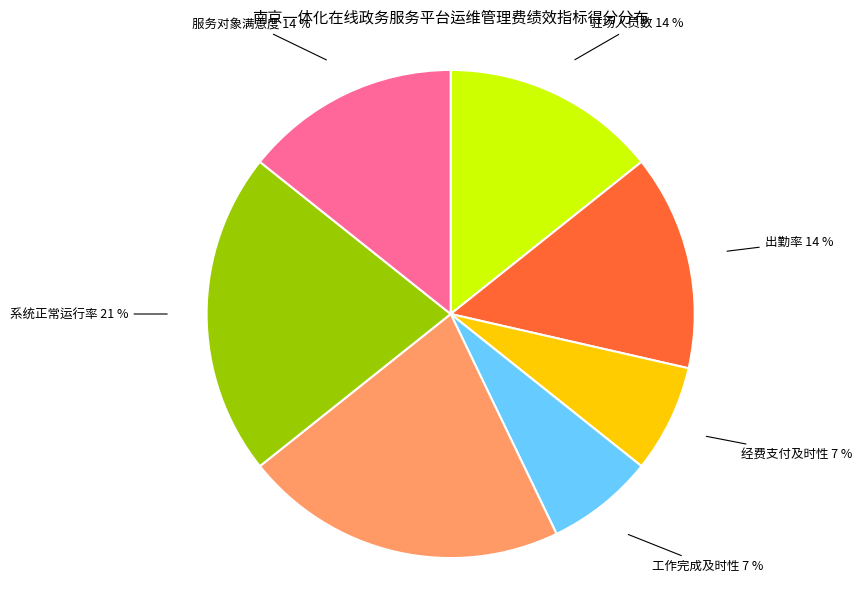

Is there a majority slice in this chart?

No